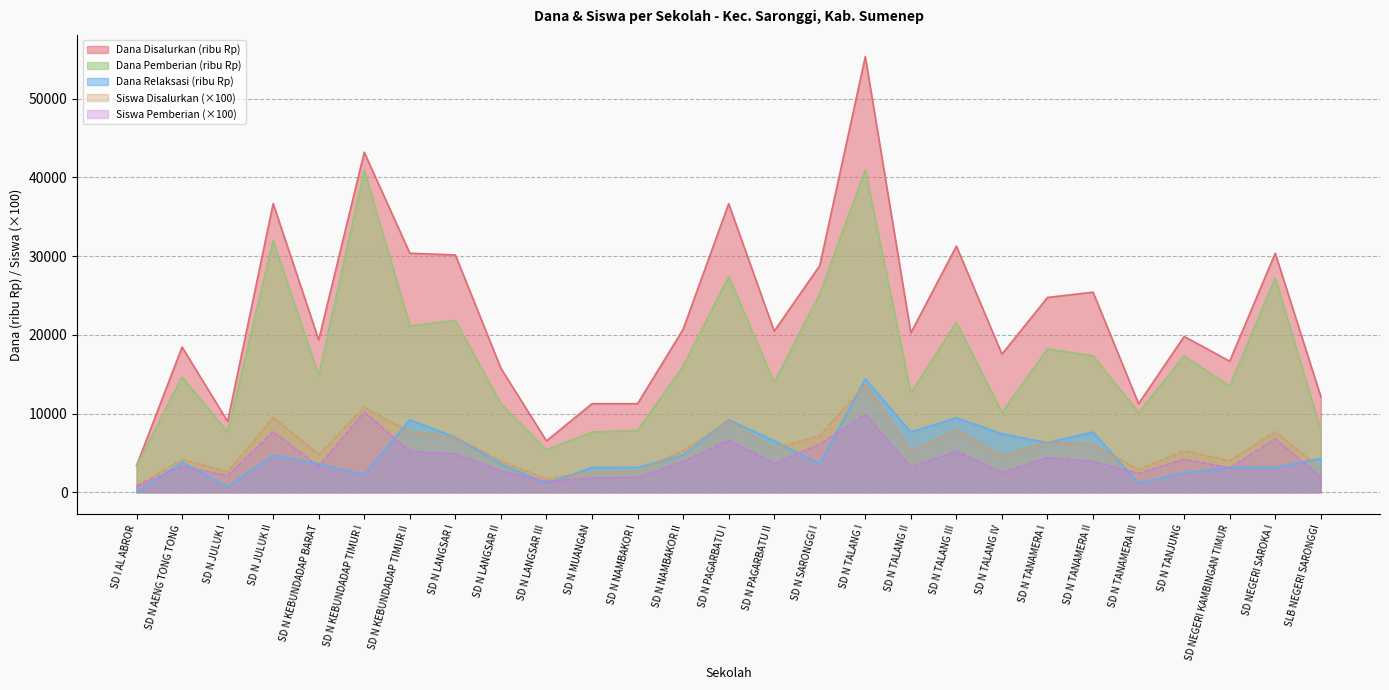

What is the difference between the Dana Pemberian values at SLB NEGERI SARONGGI and SD N LANGSAR III?

2475